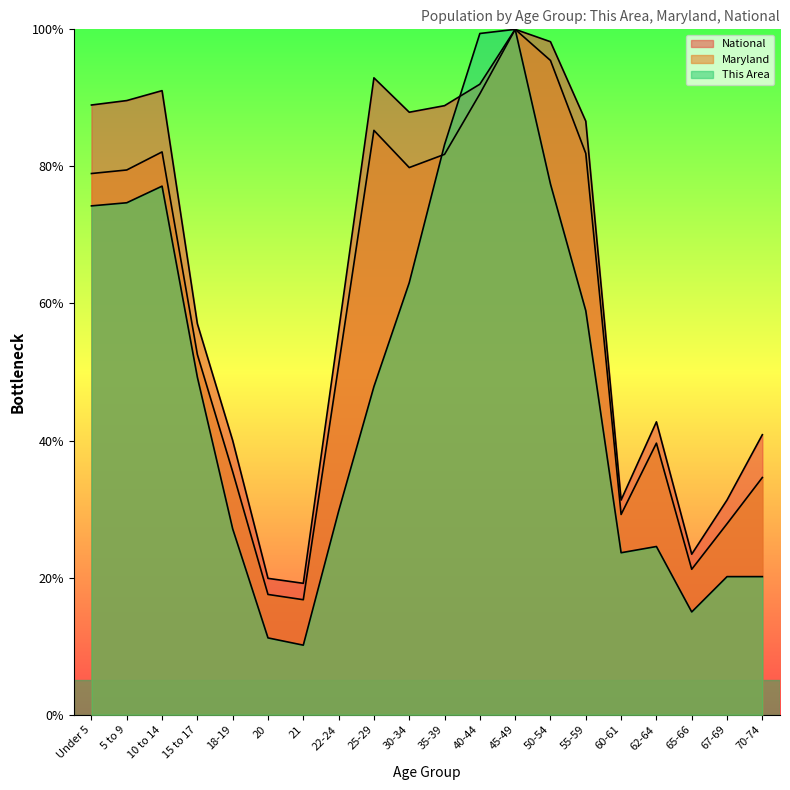

At which category does Maryland reach its first local valley?

21